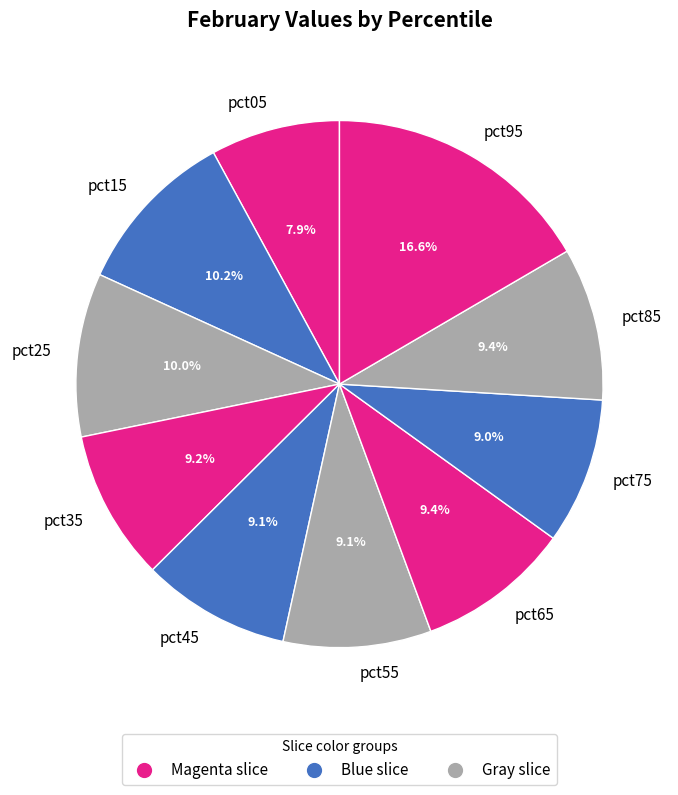

To the nearest percent, what is the average slice percentage?

10%